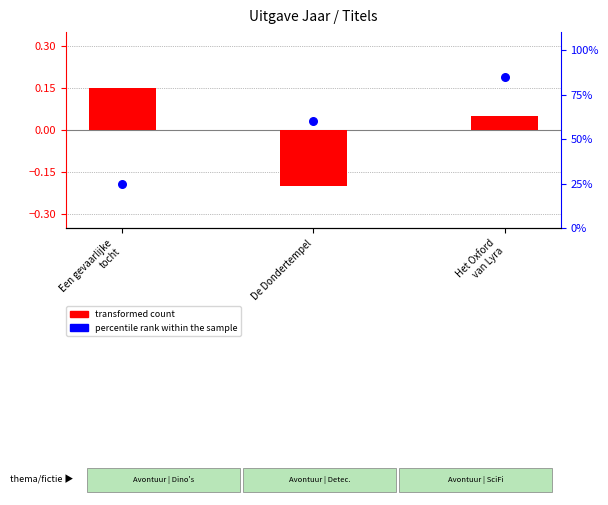

Is the value of percentile rank within the sample at Een gevaarlijke
tocht greater than the value of transformed count at Het Oxford
van Lyra?

Yes